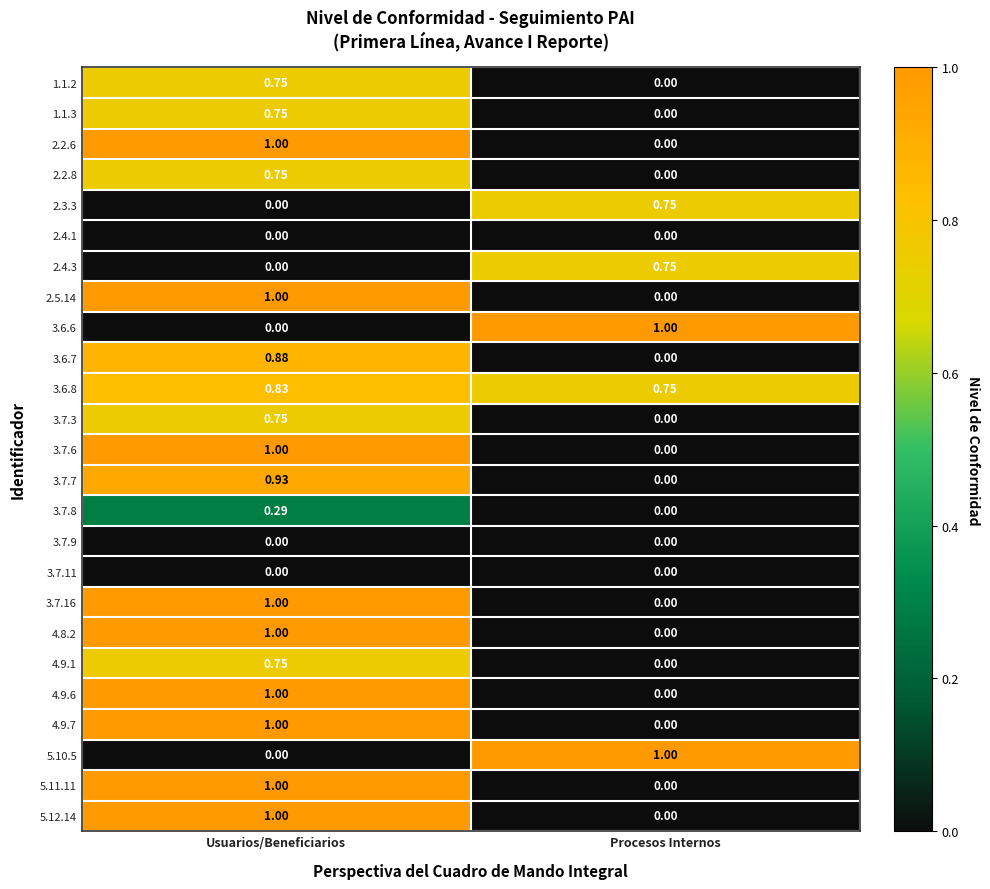

Count the number of categories in the chart.

2